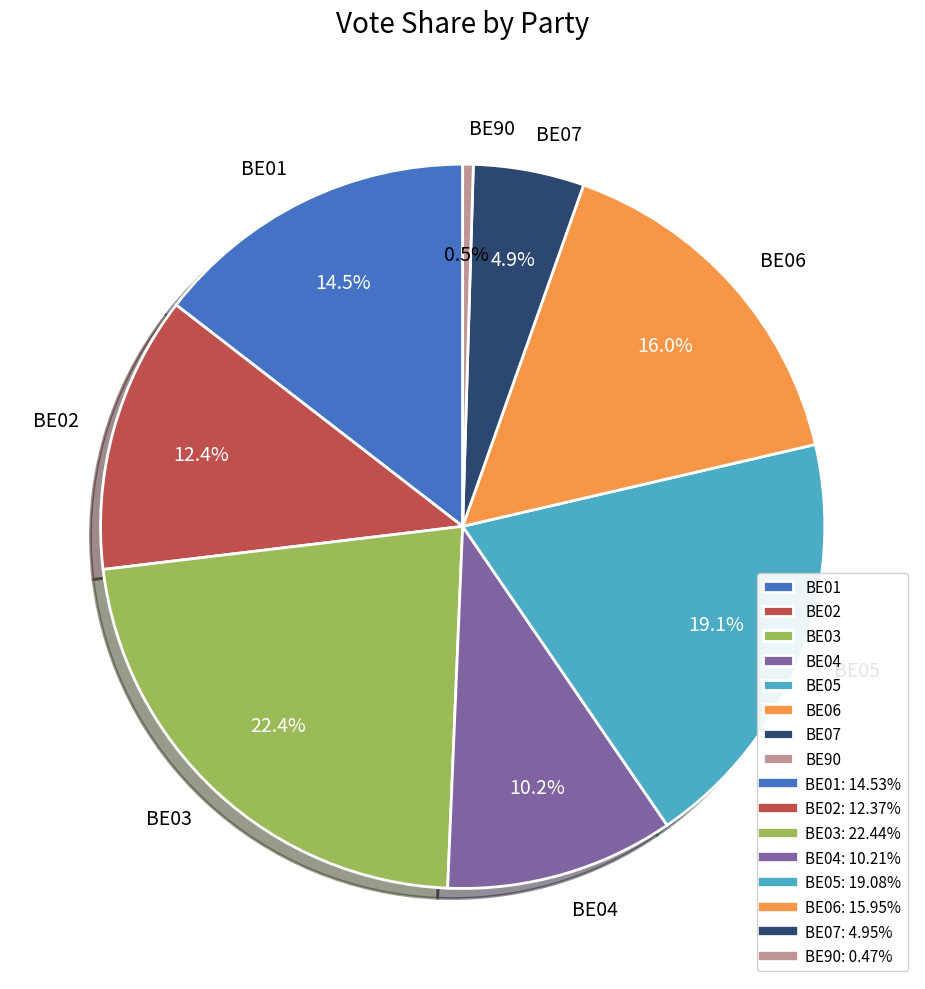

Is it true that BE05 is 28% of the pie?

False